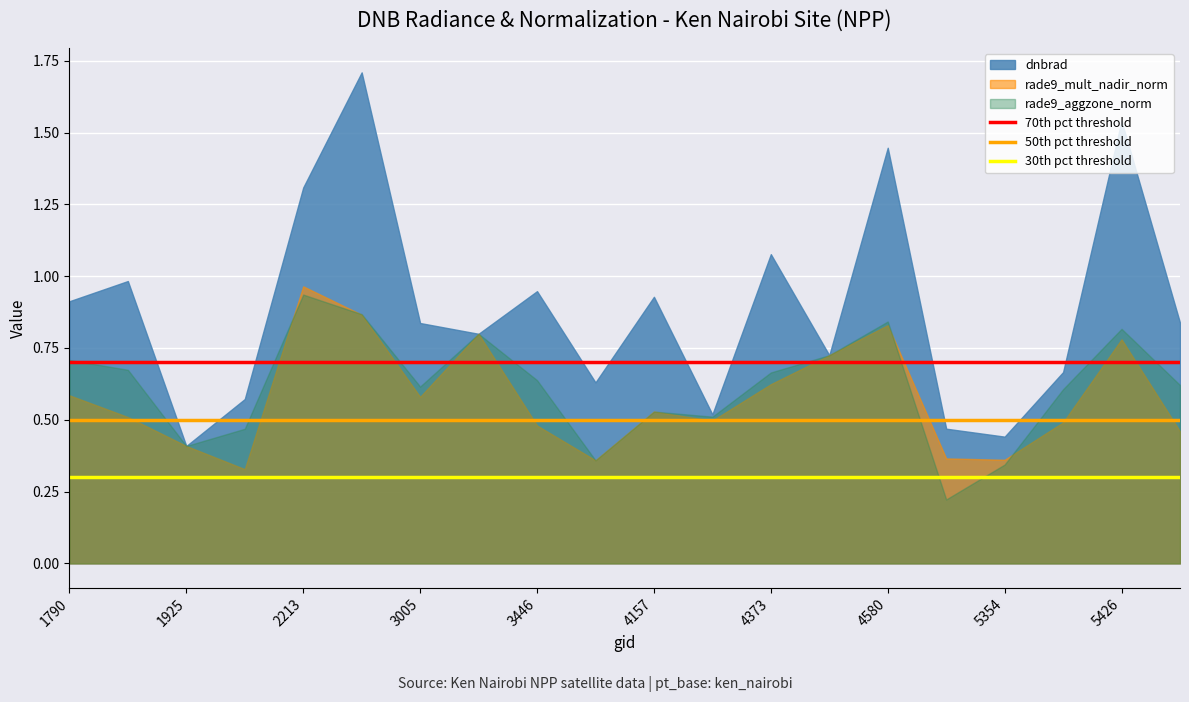

Which series has the largest total across all categories?

dnbrad